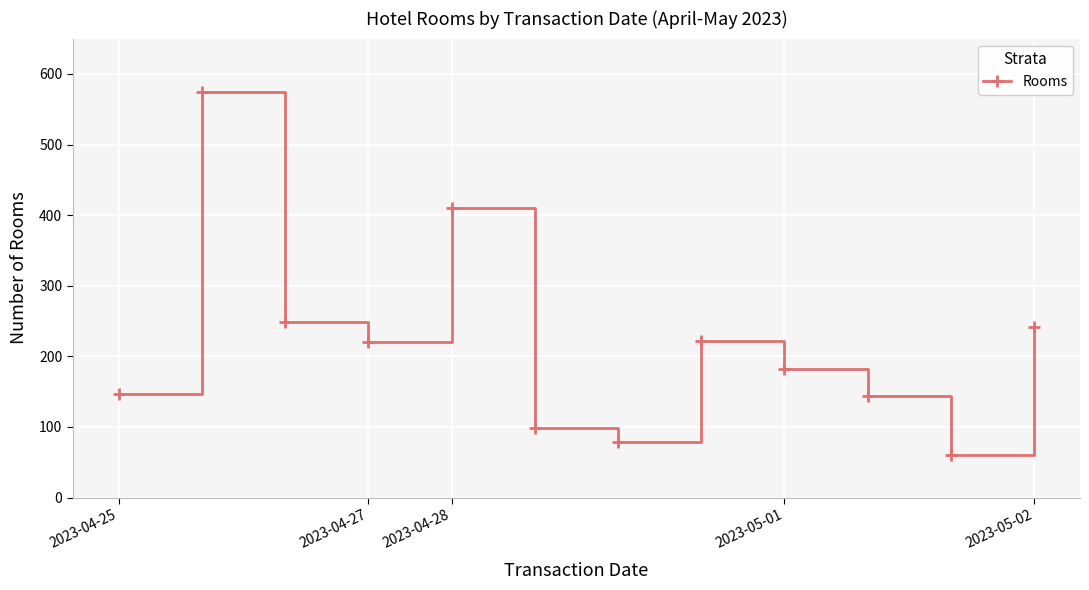

What is the average value?

219